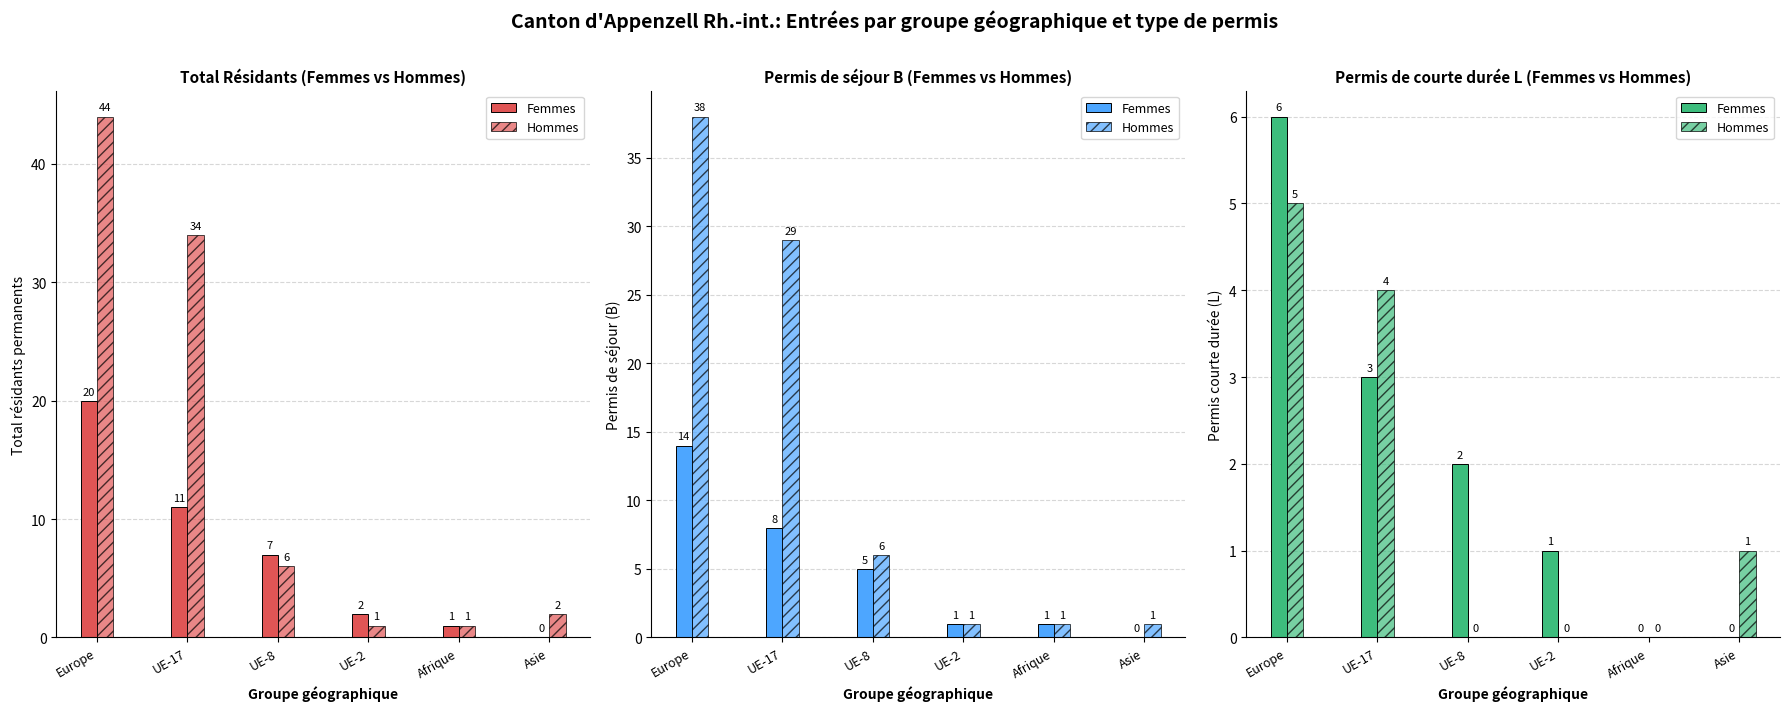

Which has a higher value, Asie or UE-8?

UE-8